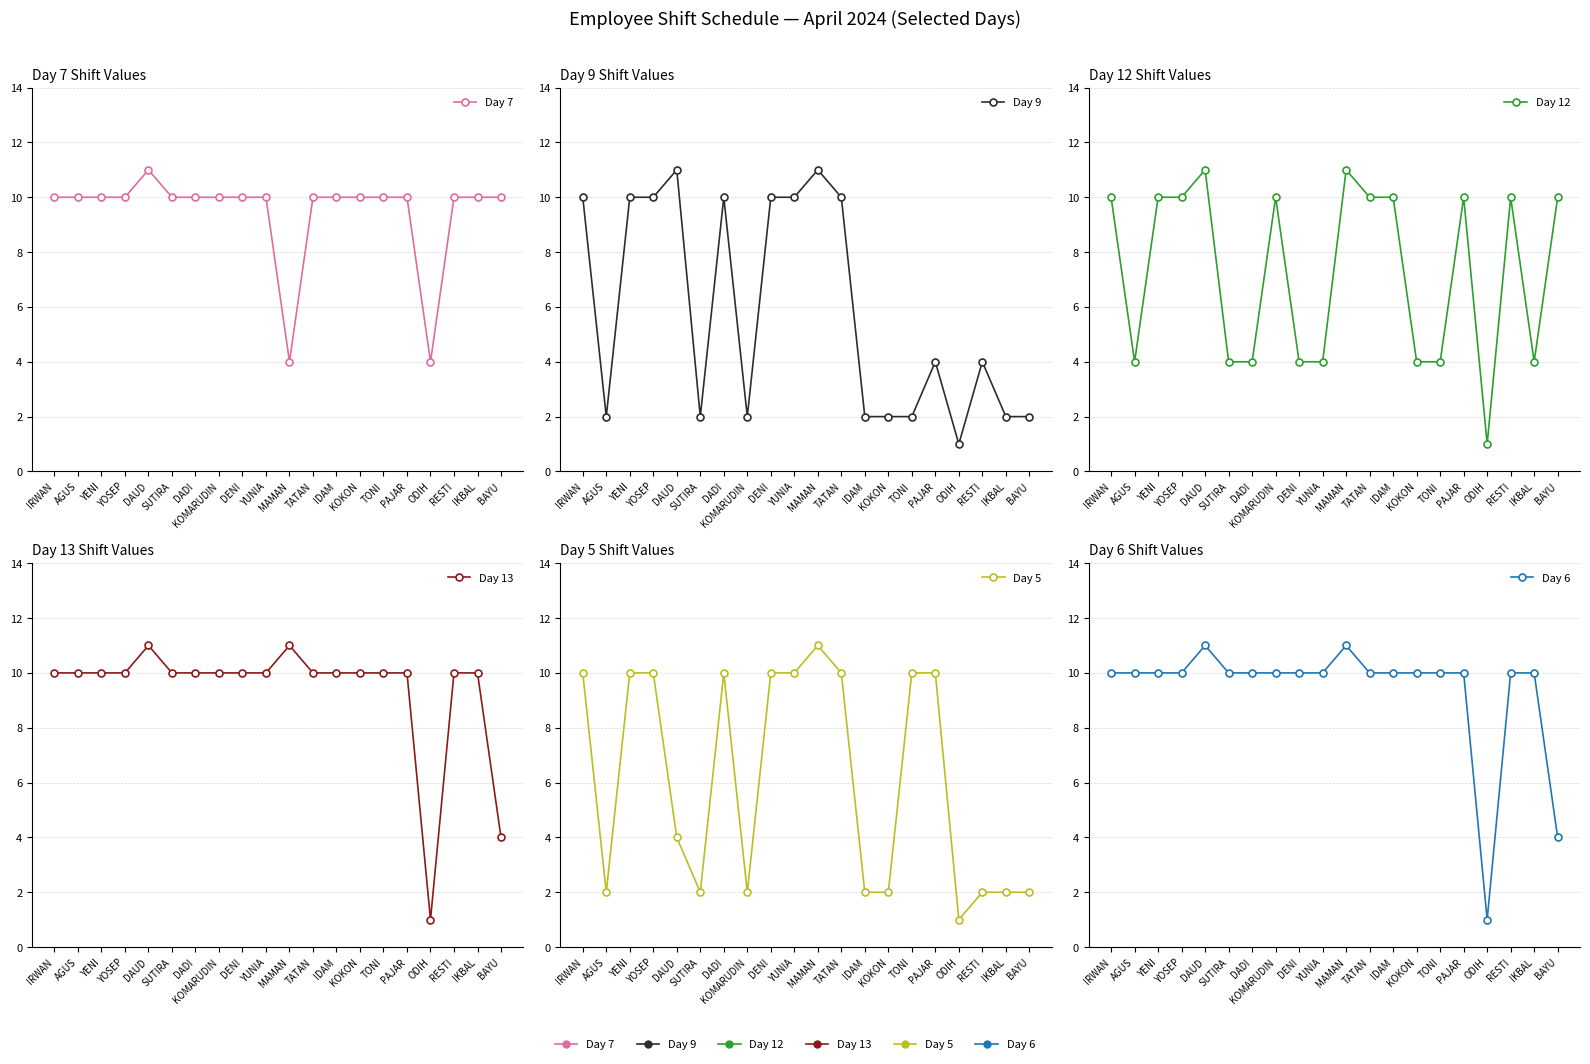

What is the value of the Day 12 point at the 2nd from the left?

4